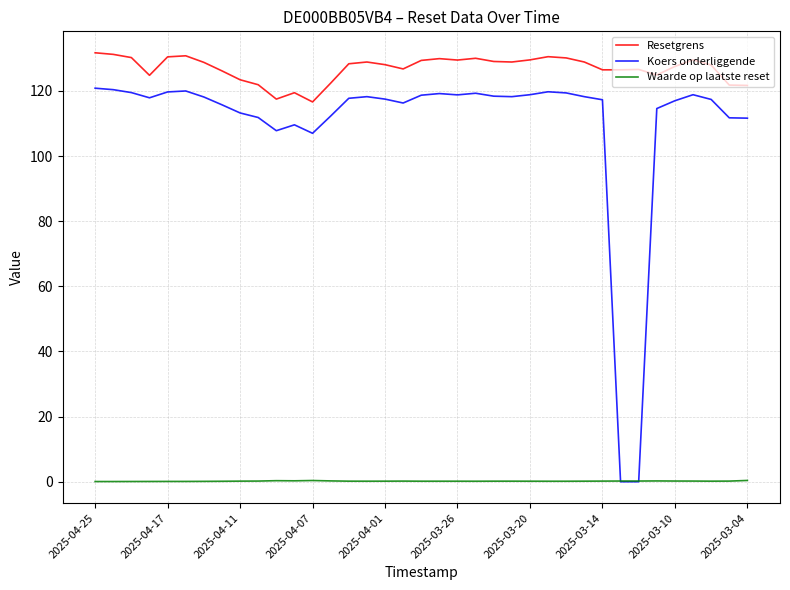

Which series has the widest spread of values?

Koers onderliggende